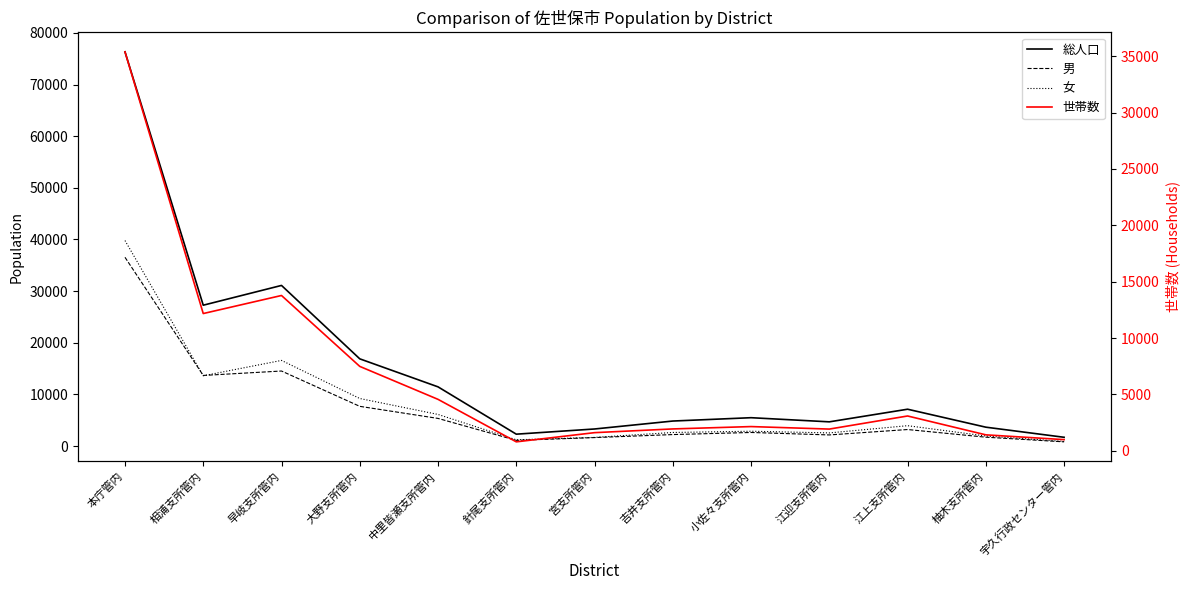

How many data points in 世帯数 are above 2153?

6